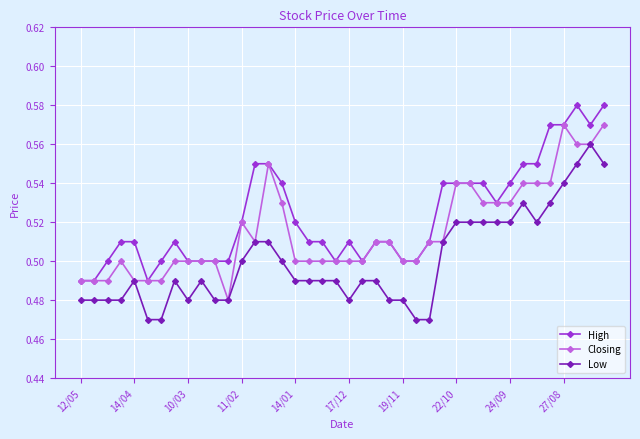

At how many categories does at least one series exceed 0?

40